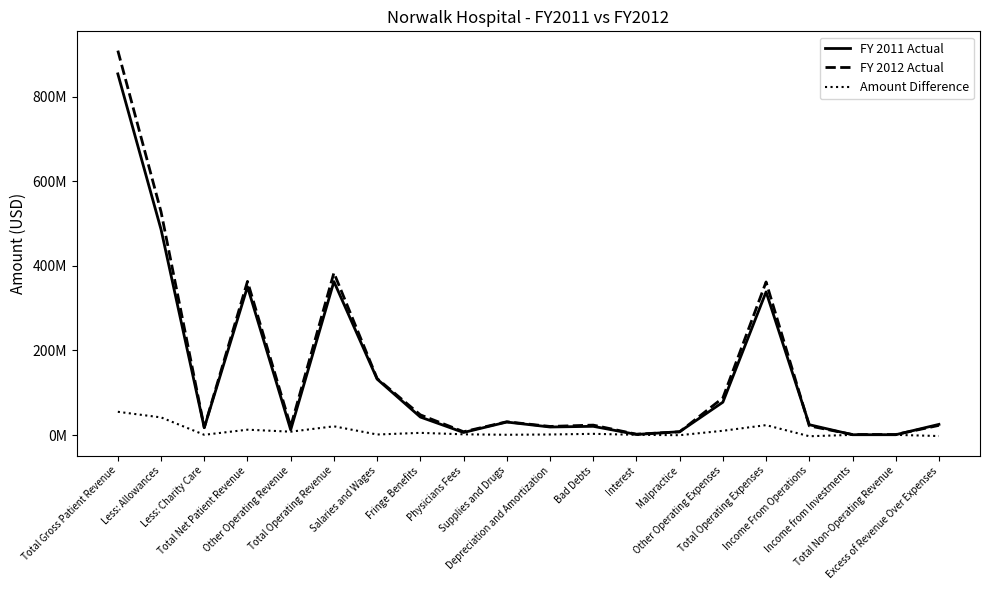

At which label does FY 2012 Actual first exceed 23530477?

Total Gross Patient Revenue